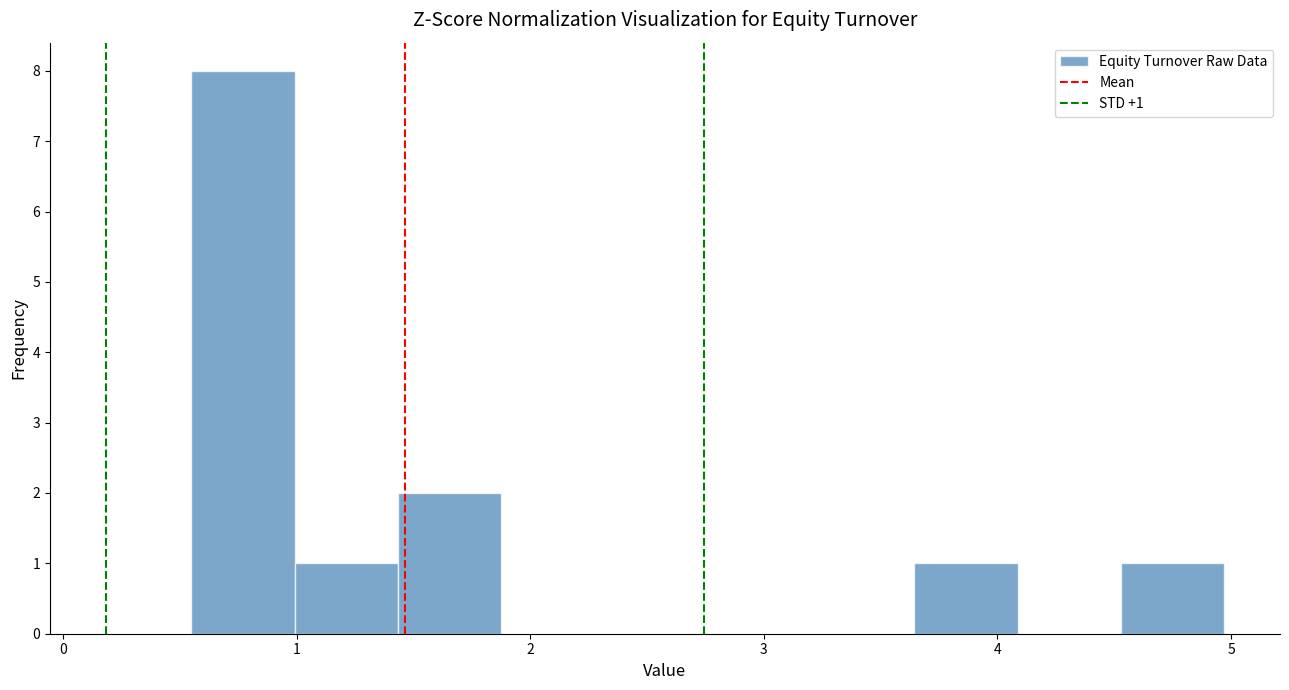

Over which range of the x-axis is the bar tallest?

0.6 to 1.0